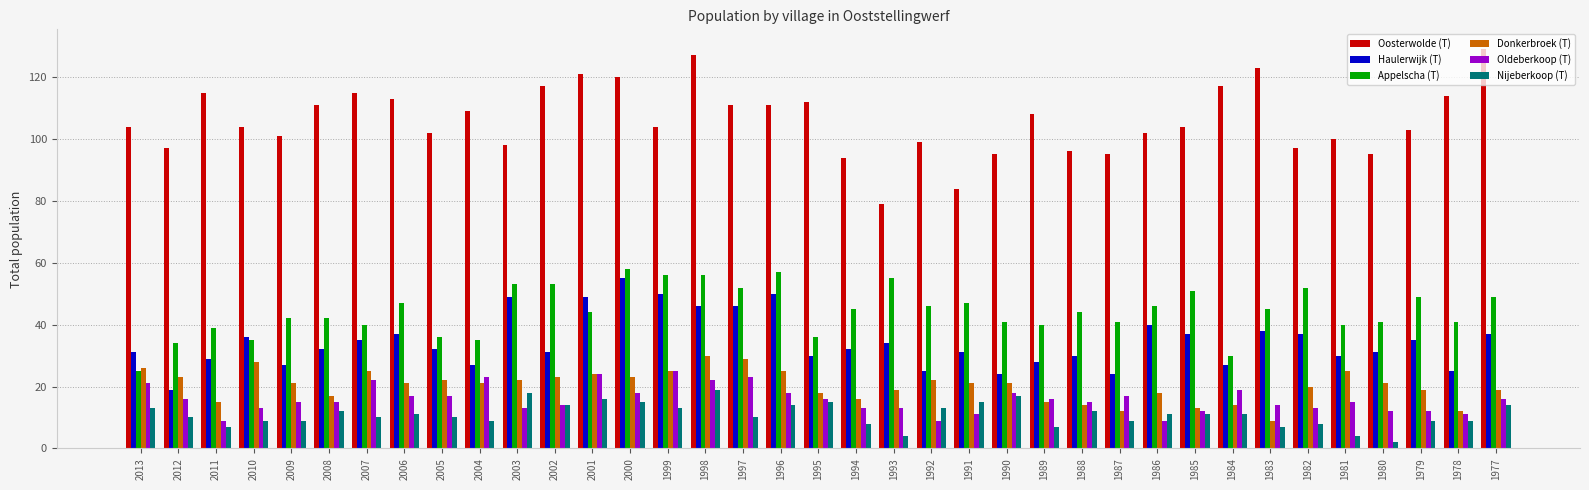

Reading left to right, transcribe all the data shown in this chart.

Oosterwolde (T): 2013=104	2012=97	2011=115	2010=104	2009=101	2008=111	2007=115	2006=113	2005=102	2004=109	2003=98	2002=117	2001=121	2000=120	1999=104	1998=127	1997=111	1996=111	1995=112	1994=94	1993=79	1992=99	1991=84	1990=95	1989=108	1988=96	1987=95	1986=102	1985=104	1984=117	1983=123	1982=97	1981=100	1980=95	1979=103	1978=114	1977=129
Haulerwijk (T): 2013=31	2012=19	2011=29	2010=36	2009=27	2008=32	2007=35	2006=37	2005=32	2004=27	2003=49	2002=31	2001=49	2000=55	1999=50	1998=46	1997=46	1996=50	1995=30	1994=32	1993=34	1992=25	1991=31	1990=24	1989=28	1988=30	1987=24	1986=40	1985=37	1984=27	1983=38	1982=37	1981=30	1980=31	1979=35	1978=25	1977=37
Appelscha (T): 2013=25	2012=34	2011=39	2010=35	2009=42	2008=42	2007=40	2006=47	2005=36	2004=35	2003=53	2002=53	2001=44	2000=58	1999=56	1998=56	1997=52	1996=57	1995=36	1994=45	1993=55	1992=46	1991=47	1990=41	1989=40	1988=44	1987=41	1986=46	1985=51	1984=30	1983=45	1982=52	1981=40	1980=41	1979=49	1978=41	1977=49
Donkerbroek (T): 2013=26	2012=23	2011=15	2010=28	2009=21	2008=17	2007=25	2006=21	2005=22	2004=21	2003=22	2002=23	2001=24	2000=23	1999=25	1998=30	1997=29	1996=25	1995=18	1994=16	1993=19	1992=22	1991=21	1990=21	1989=15	1988=14	1987=12	1986=18	1985=13	1984=14	1983=9	1982=20	1981=25	1980=21	1979=19	1978=12	1977=19
Oldeberkoop (T): 2013=21	2012=16	2011=9	2010=13	2009=15	2008=15	2007=22	2006=17	2005=17	2004=23	2003=13	2002=14	2001=24	2000=18	1999=25	1998=22	1997=23	1996=18	1995=16	1994=13	1993=13	1992=9	1991=11	1990=18	1989=16	1988=15	1987=17	1986=9	1985=12	1984=19	1983=14	1982=13	1981=15	1980=12	1979=12	1978=11	1977=16
Nijeberkoop (T): 2013=13	2012=10	2011=7	2010=9	2009=9	2008=12	2007=10	2006=11	2005=10	2004=9	2003=18	2002=14	2001=16	2000=15	1999=13	1998=19	1997=10	1996=14	1995=15	1994=8	1993=4	1992=13	1991=15	1990=17	1989=7	1988=12	1987=9	1986=11	1985=11	1984=11	1983=7	1982=8	1981=4	1980=2	1979=9	1978=9	1977=14